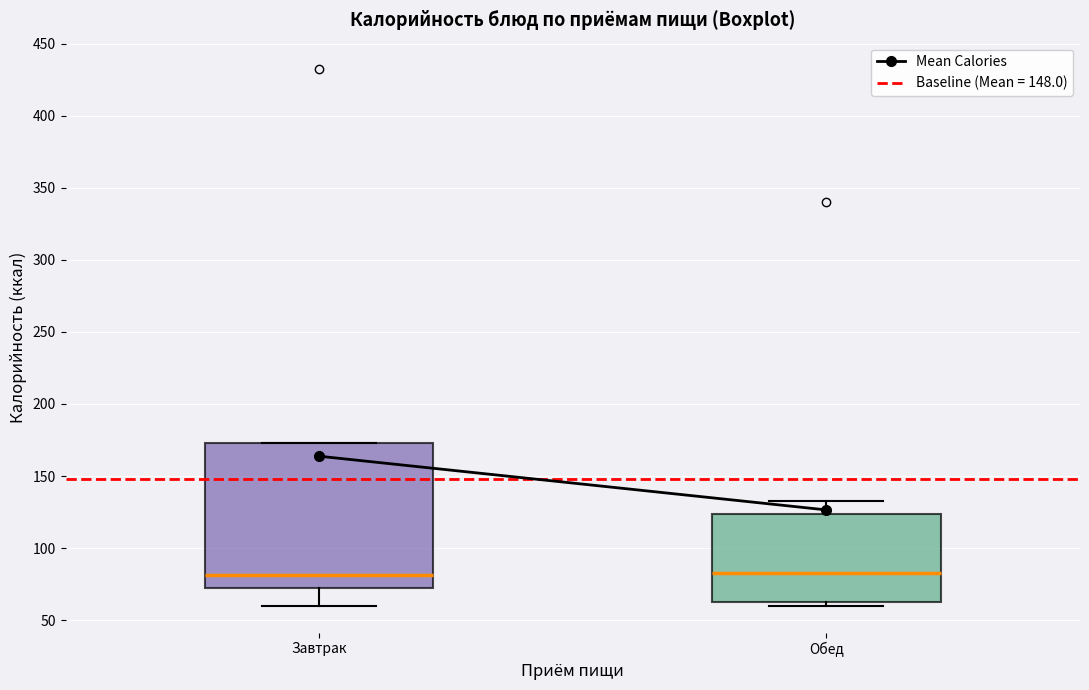

Where does the upper whisker of the box for Обед end on the y-axis? The values are not printed on the chart, so give them approximately, as read against the axis.

135